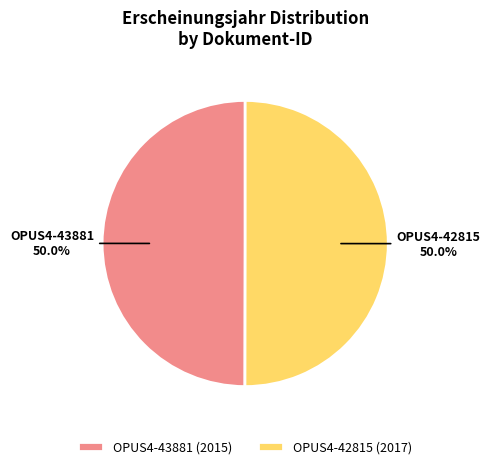

What is the total percentage of OPUS4-43881 (2015) and OPUS4-42815 (2017)?

100.0%